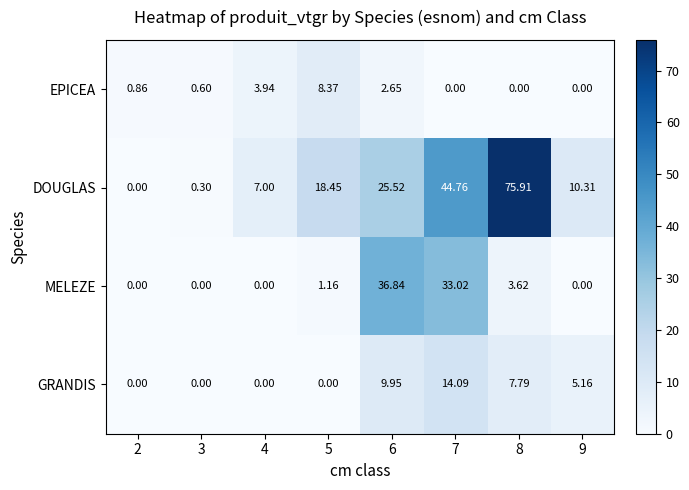

Is the value of MELEZE at 9 greater than the value of DOUGLAS at 8?

No